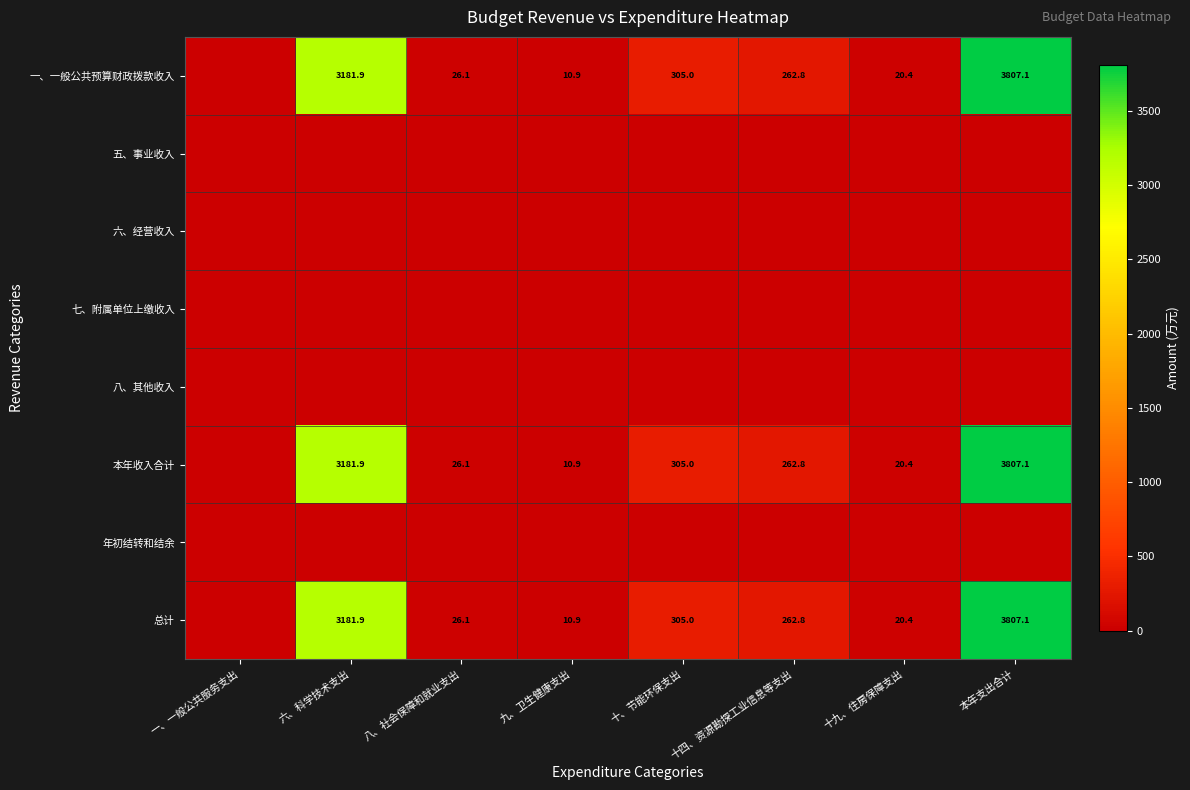

The value of 本年收入合计 at 十四、资源勘探工业信息等支出 is 78.5. True or false?

False